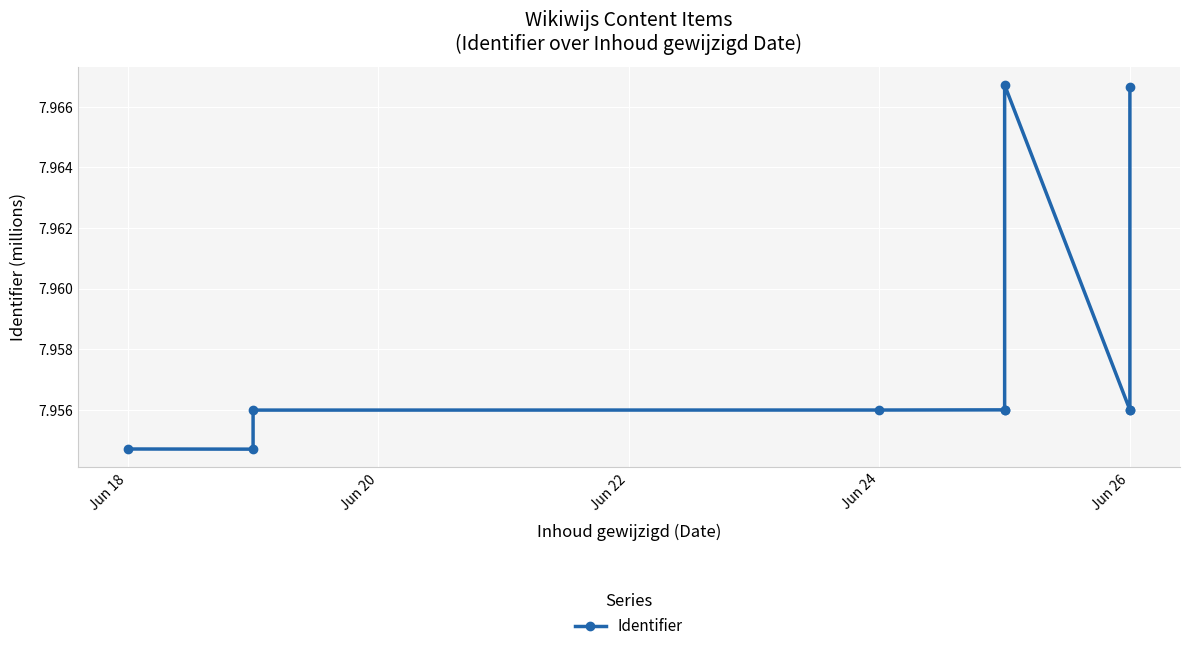

How many interior local peaks (higher than both neighbors) does the data have?

1